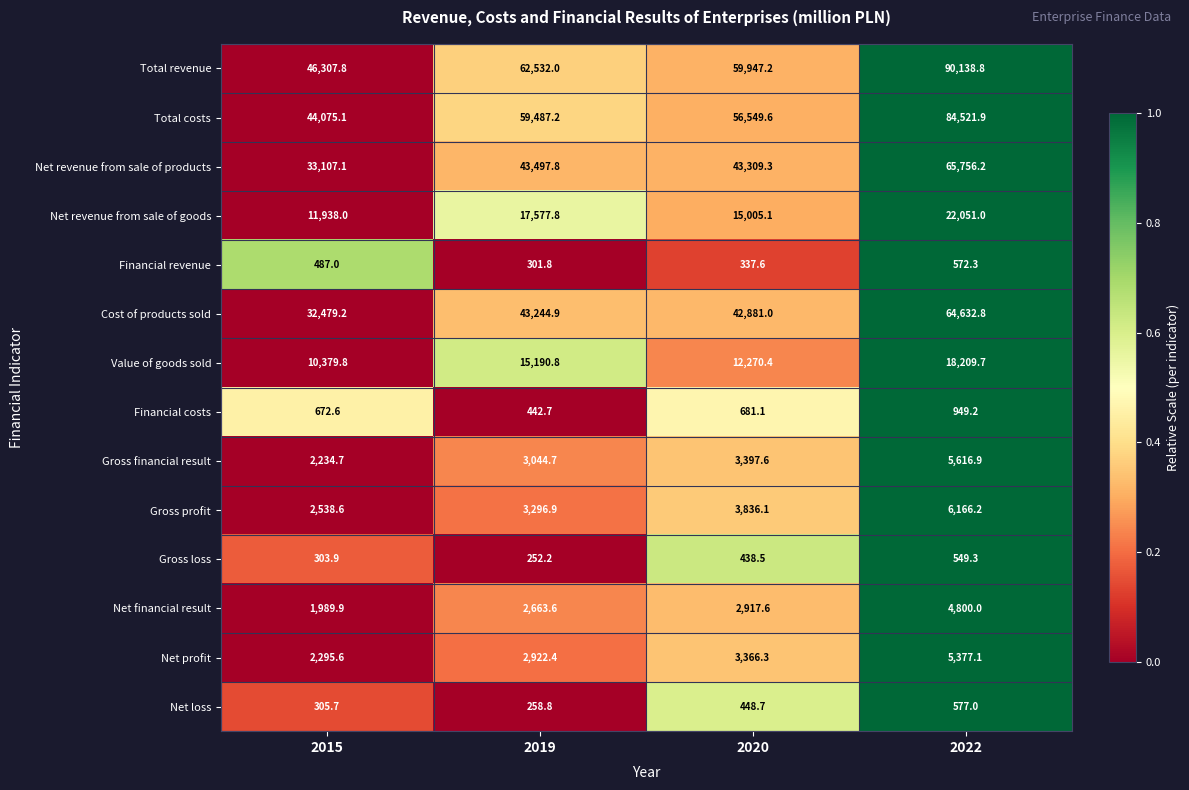

Which series changed the most between 2015 and 2022?

Total revenue